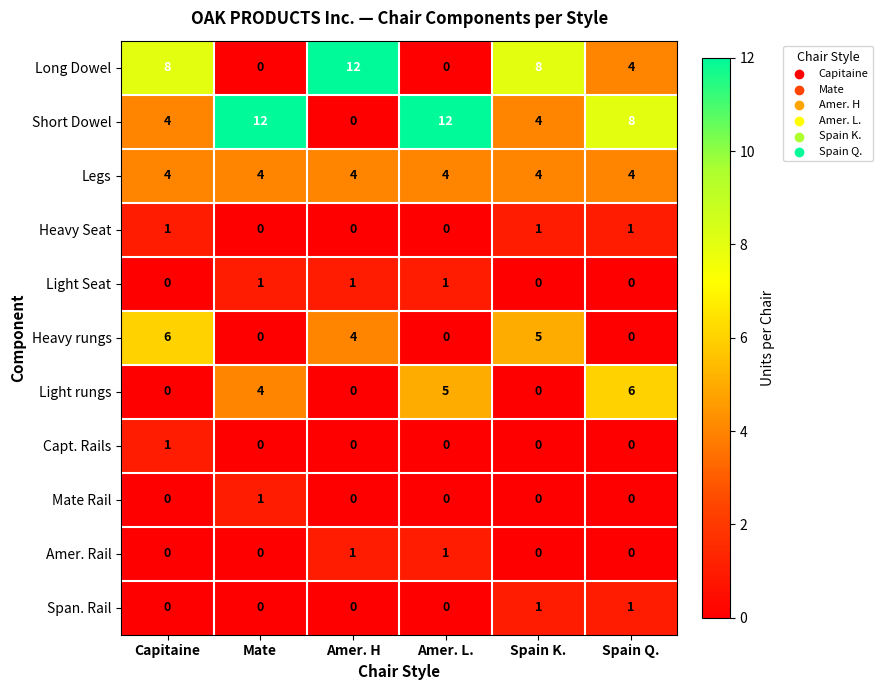

What is the maximum value for Short Dowel?

12